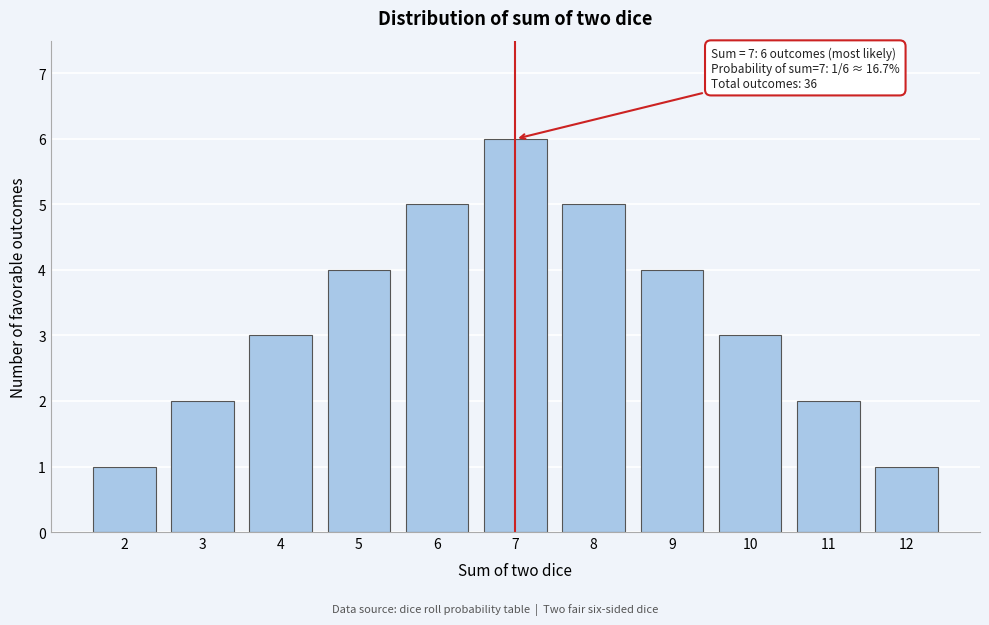

Reading left to right, extract all data points from this chart.

1	2	3	4	5	6	5	4	3	2	1